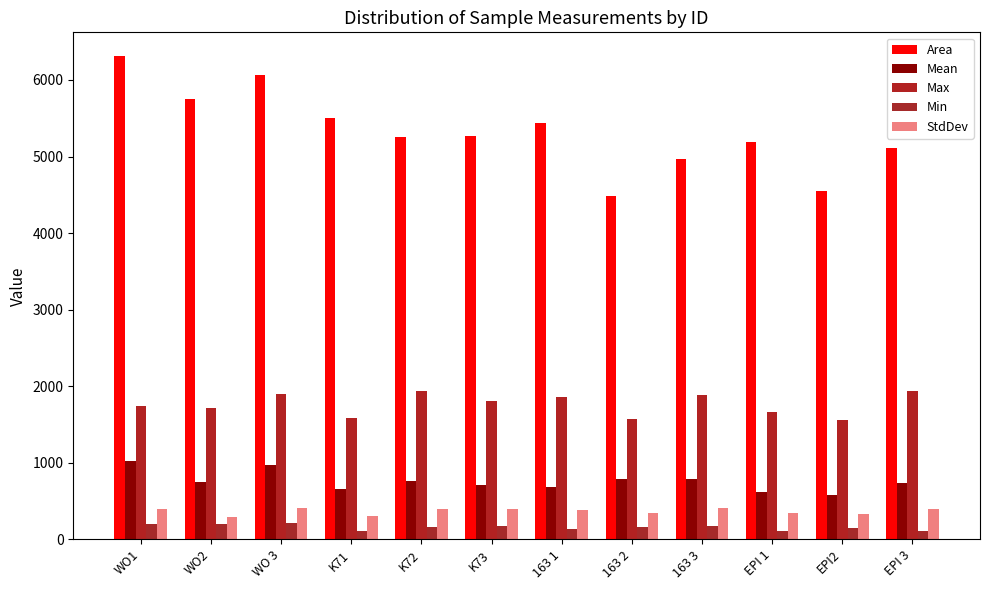

What is the average value of the Area series?

5322.3